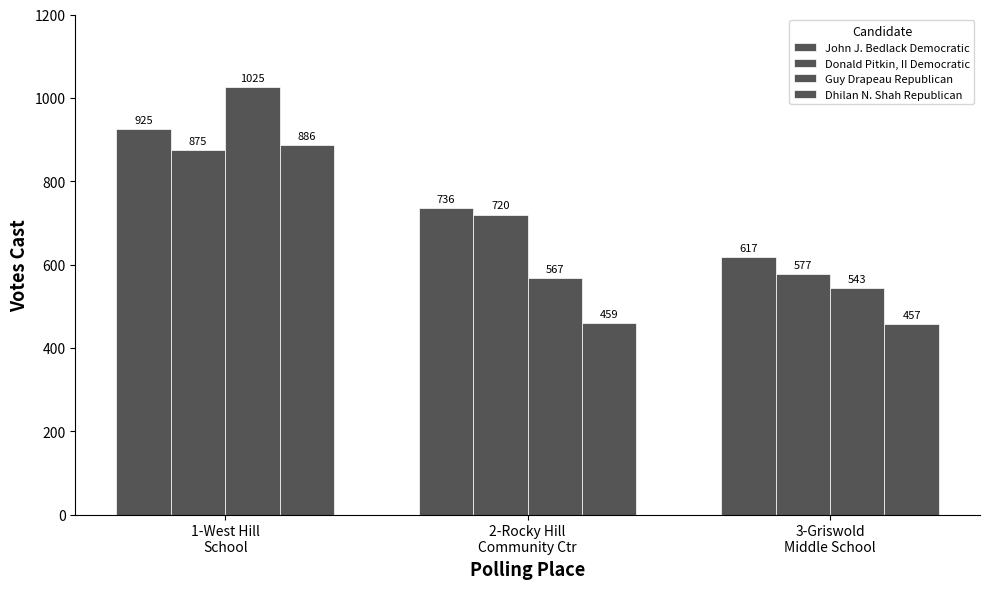

Count the number of data series in this chart.

4